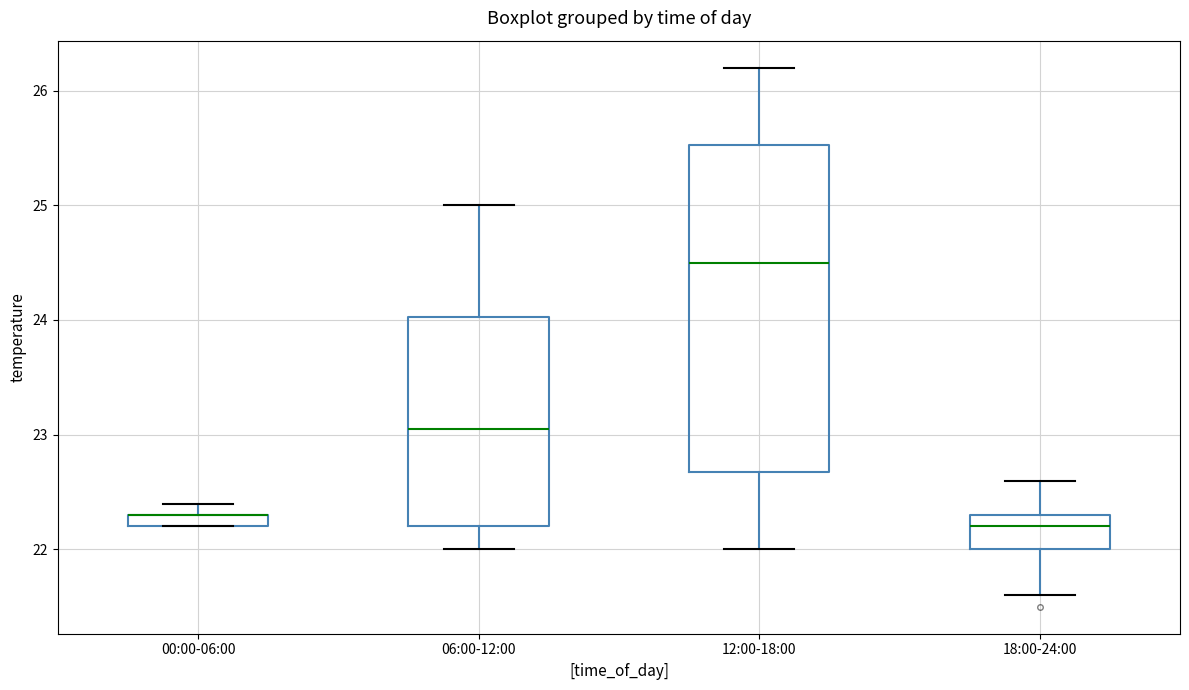

Which box is the tallest, from its lower edge to its upper edge?

12:00-18:00